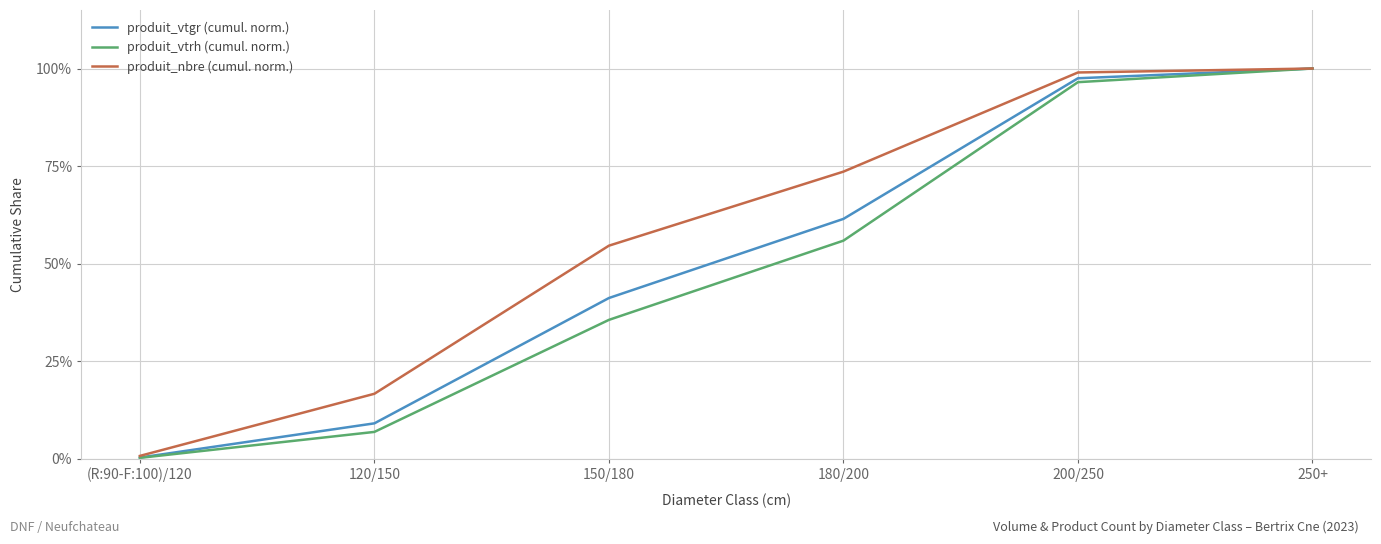

What is the total value across all series at 150/180?

1.3